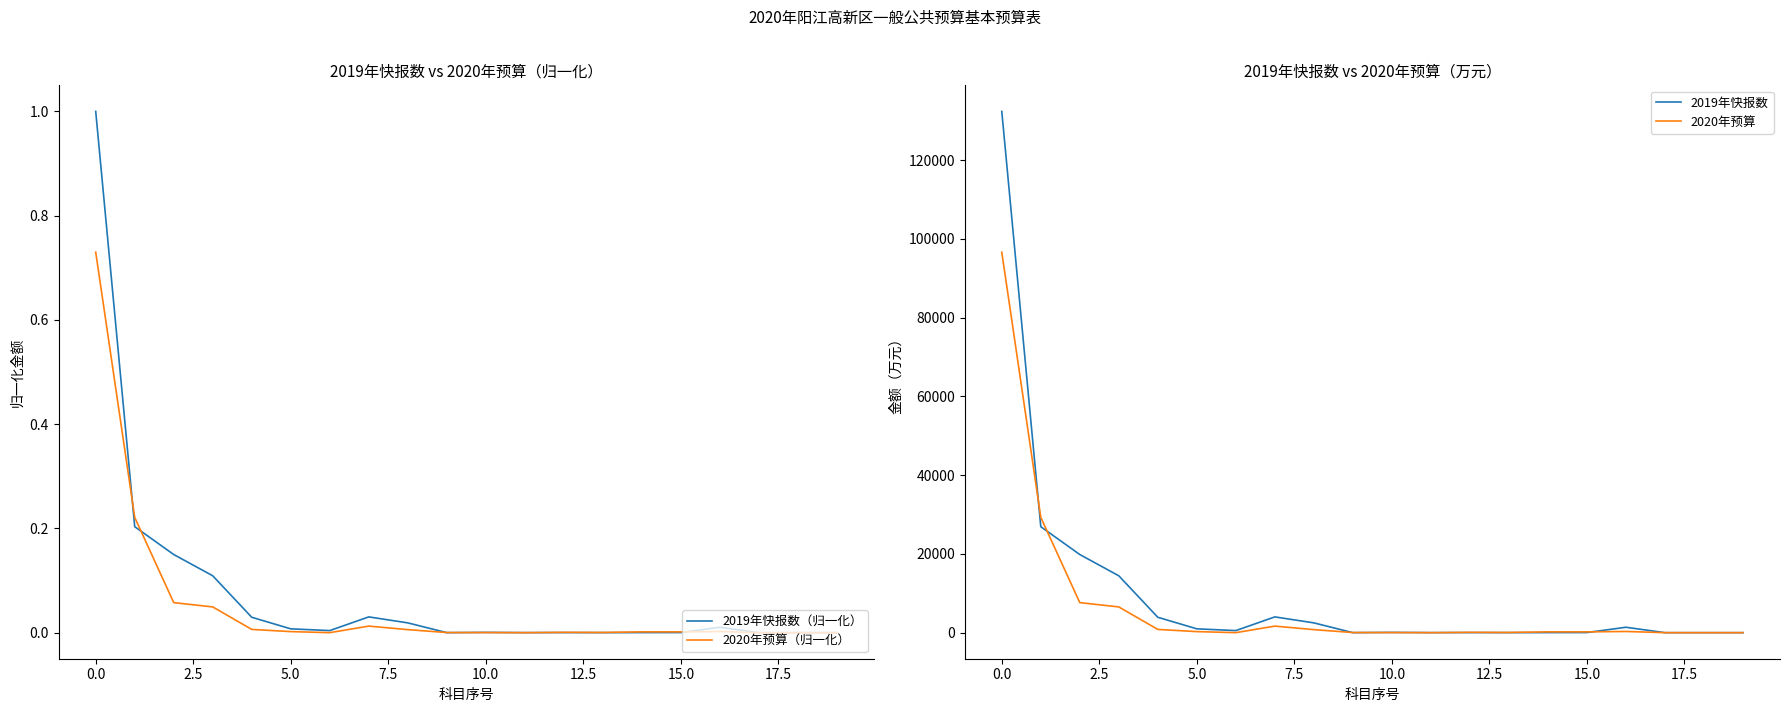

What is the sum of all 2019年快报数 values?

206932